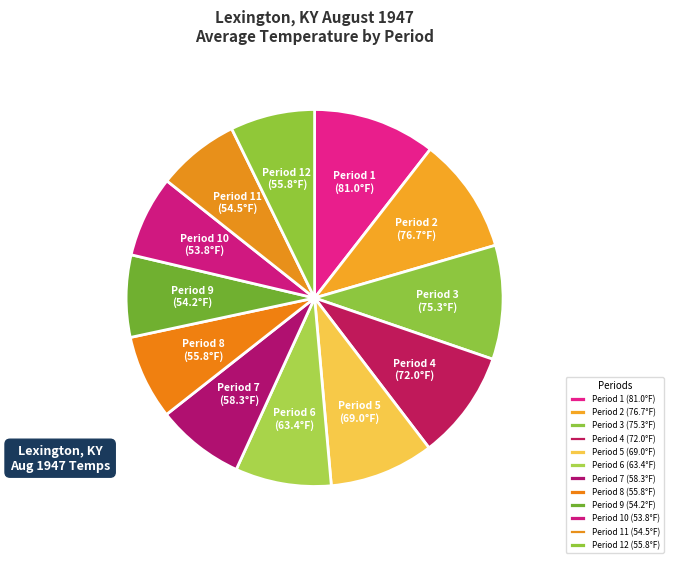

Between Period 10 and Period 1, which is larger?

Period 1